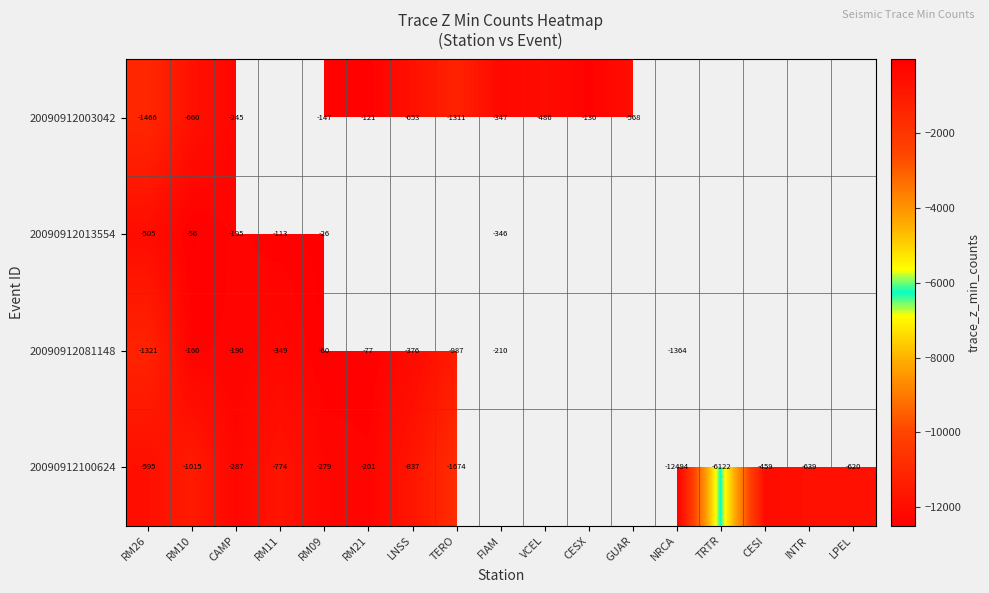

What is the smallest value displayed?

-12494.1